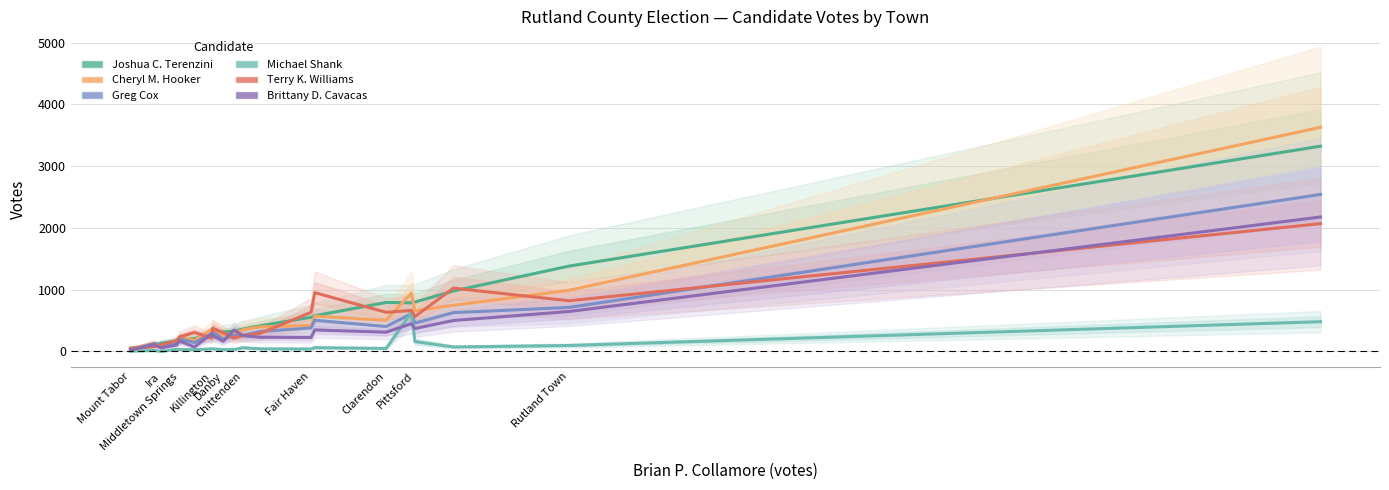

What is the average value of the Joshua C. Terenzini series?

600